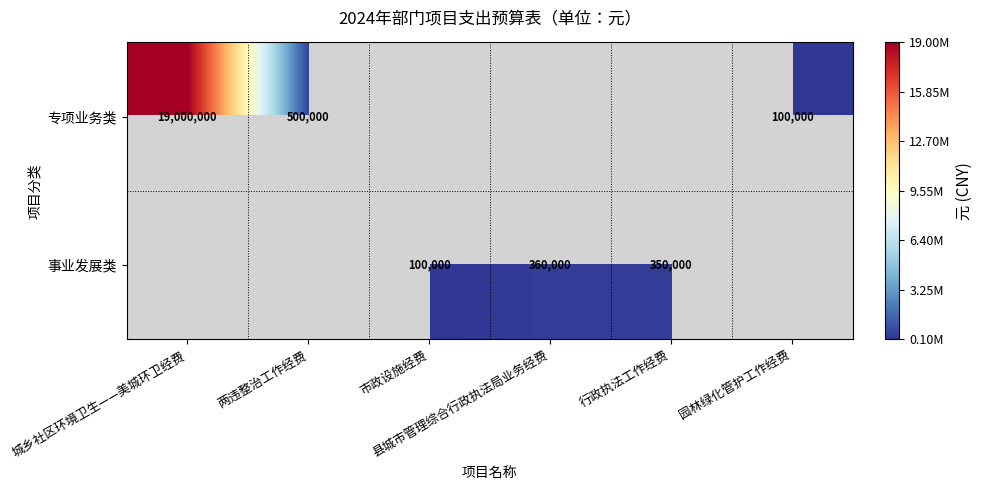

What is the difference between the 事业发展类 values at 市政设施经费 and 行政执法工作经费?

250000.0